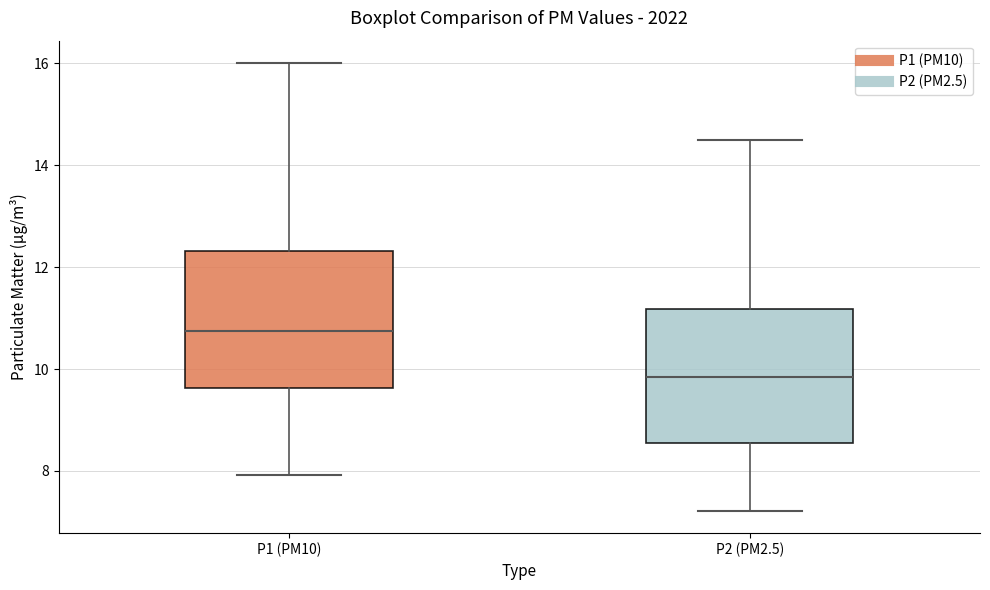

Where does the median line of the box for P2 (PM2.5) sit on the y-axis? The values are not printed on the chart, so give them approximately, as read against the axis.

9.8